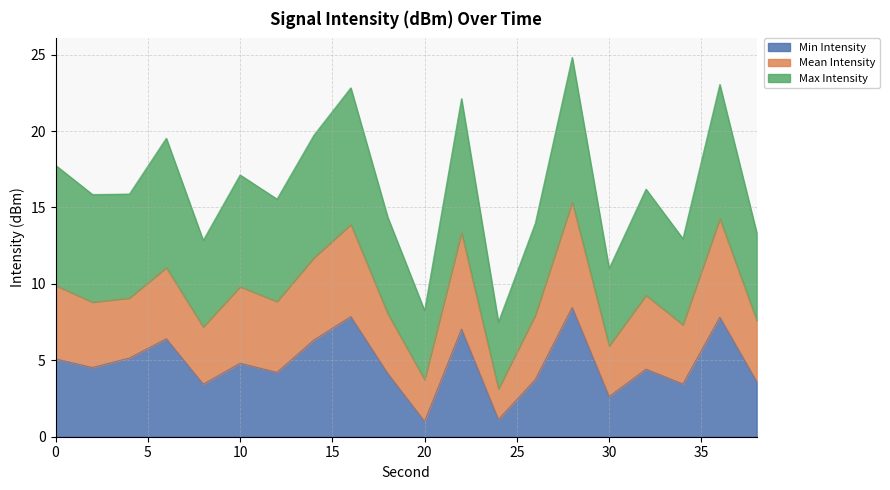

What is the difference between the maximum and minimum values in the Max Intensity series?

17.3